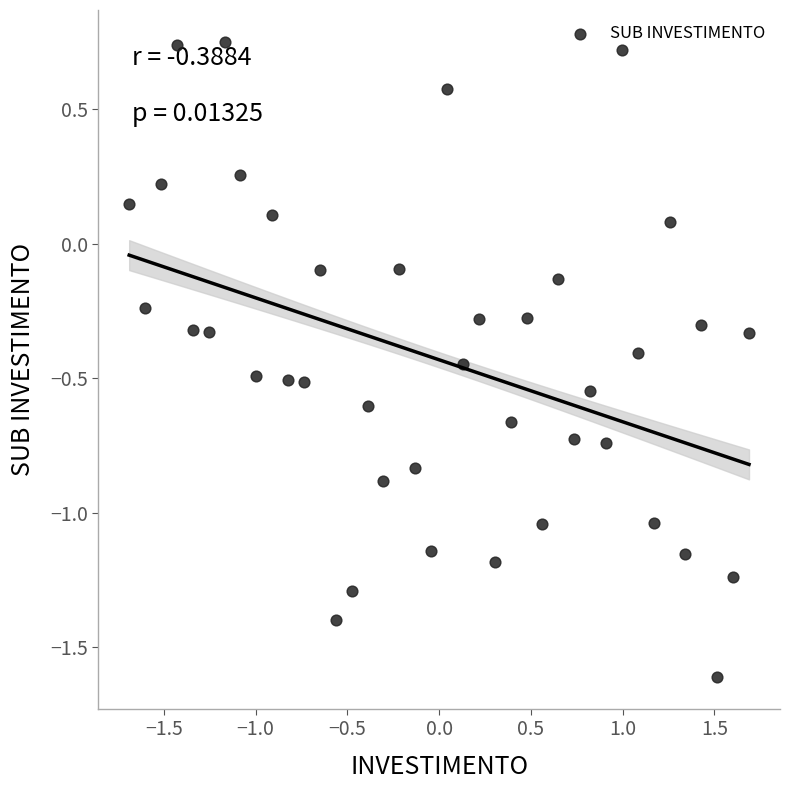

What is the range of X values (max minus min)?

3.4